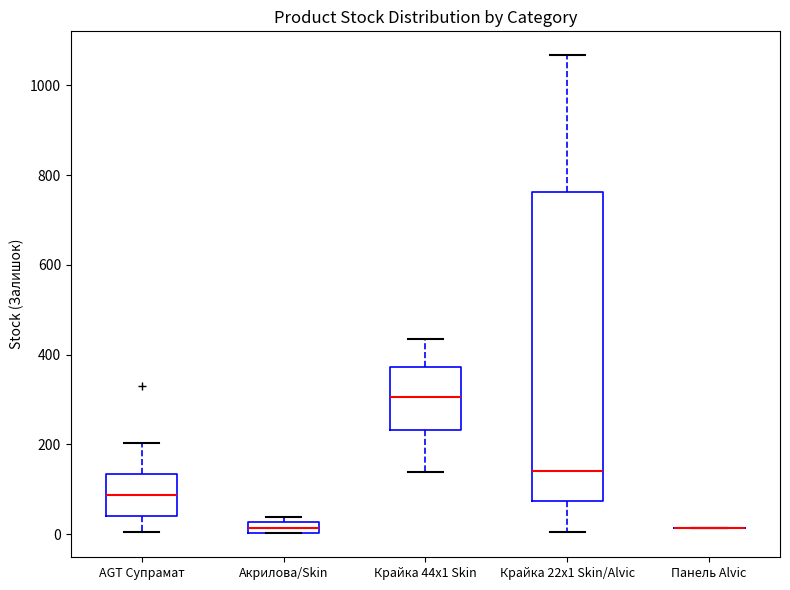

Comparing the boxes themselves (not the whiskers), which one is the tallest?

Крайка 22x1 Skin/Alvic